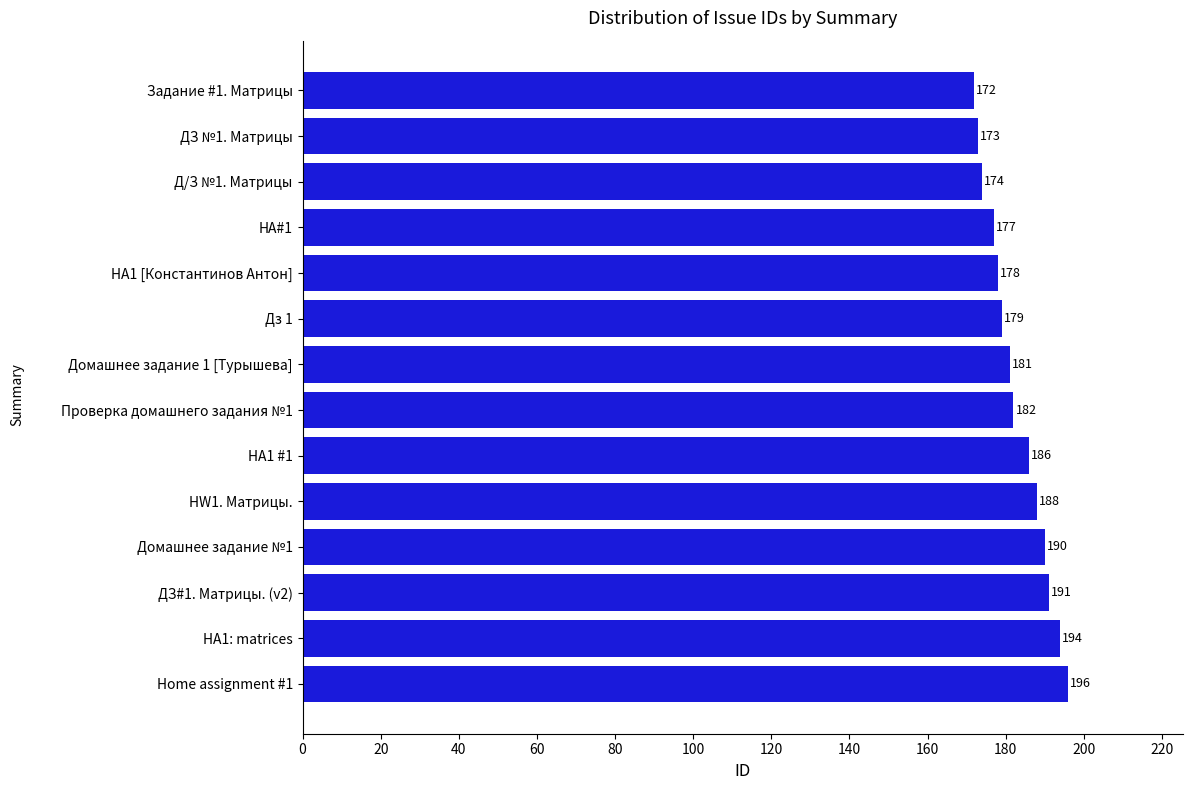

The value at HW1. Матрицы. is 302. True or false?

False